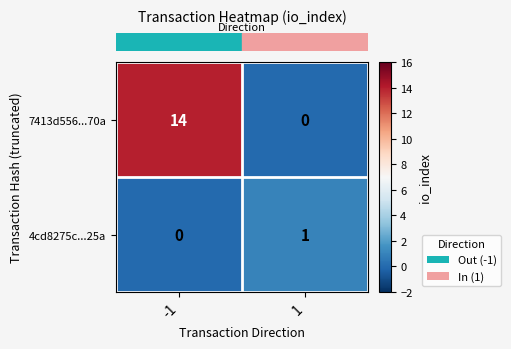

What is the sum of all 7413d556...70a values?

14